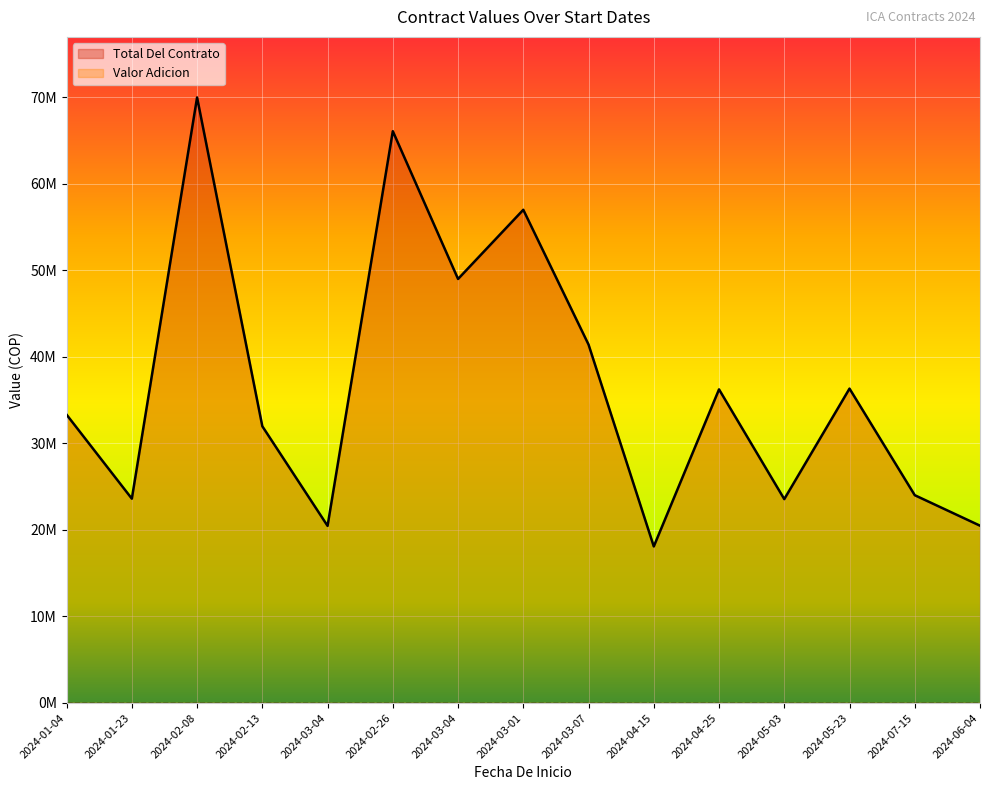

Reading left to right, what are all the values shown in this chart?

2024-01-04=33320000	2024-01-23=23613333	2024-02-08=69983333	2024-02-13=31983000	2024-03-04=20470000	2024-02-26=66083333	2024-03-04=49005000	2024-03-01=57000000	2024-03-07=41424600	2024-04-15=18093333	2024-04-25=36244000	2024-05-03=23562000	2024-05-23=36333333	2024-07-15=24015333	2024-06-04=20493000